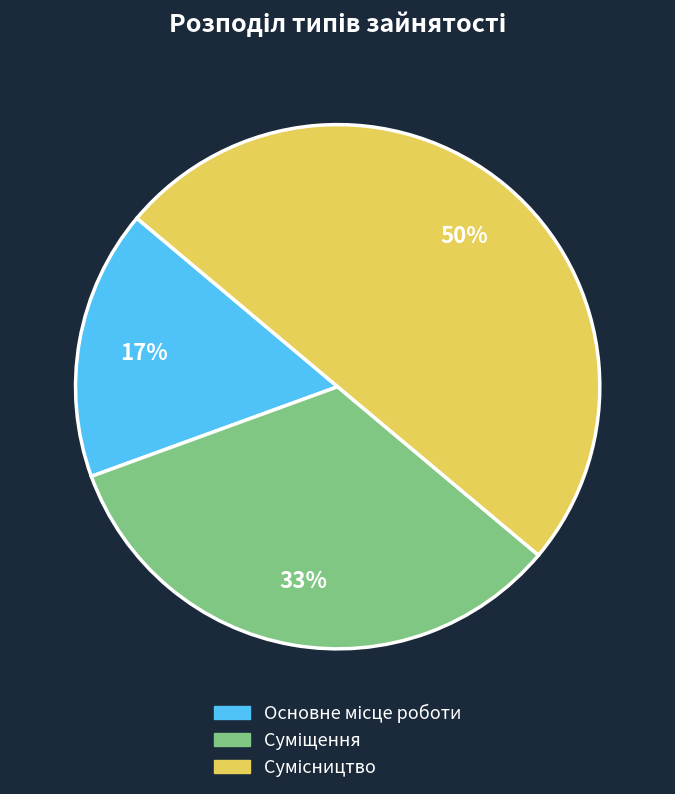

How many segments does this pie chart have?

3